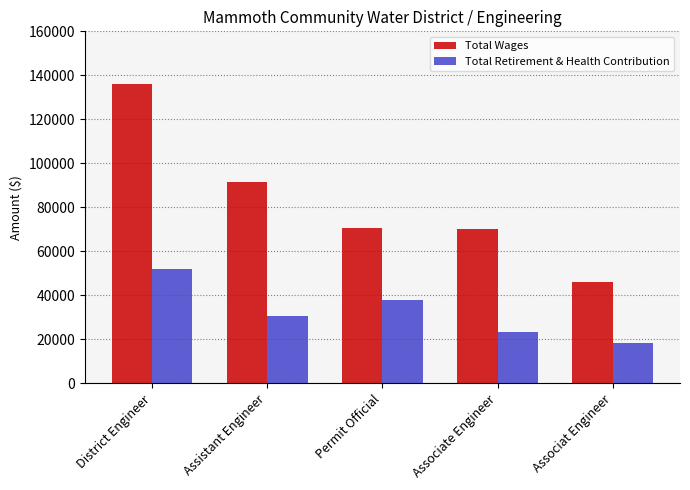

What is the label of the 4th bar from the left?

Associate Engineer